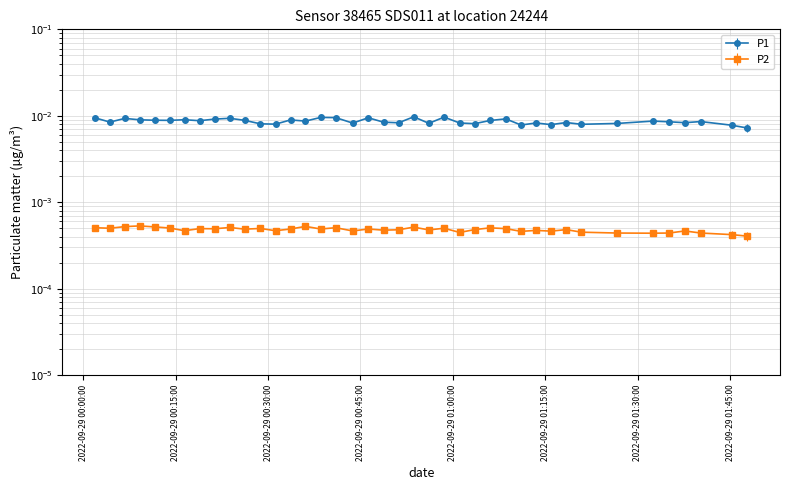

True or false: P1 and P2 cross at least once.

False